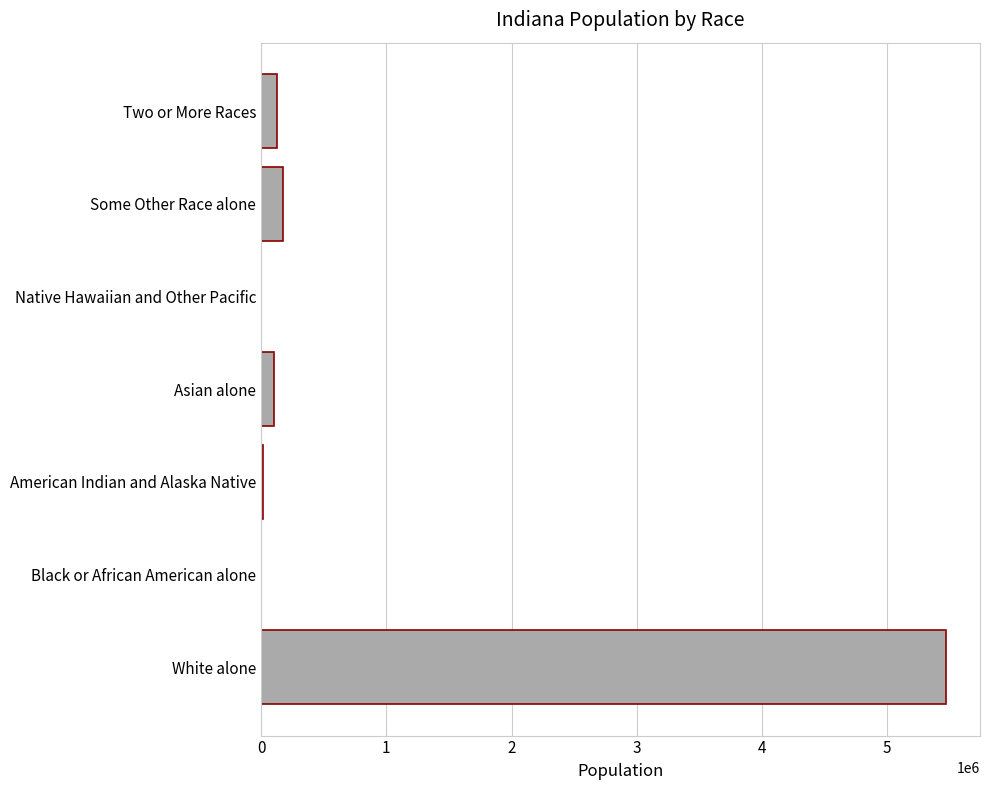

What is the greatest value displayed?

5467906